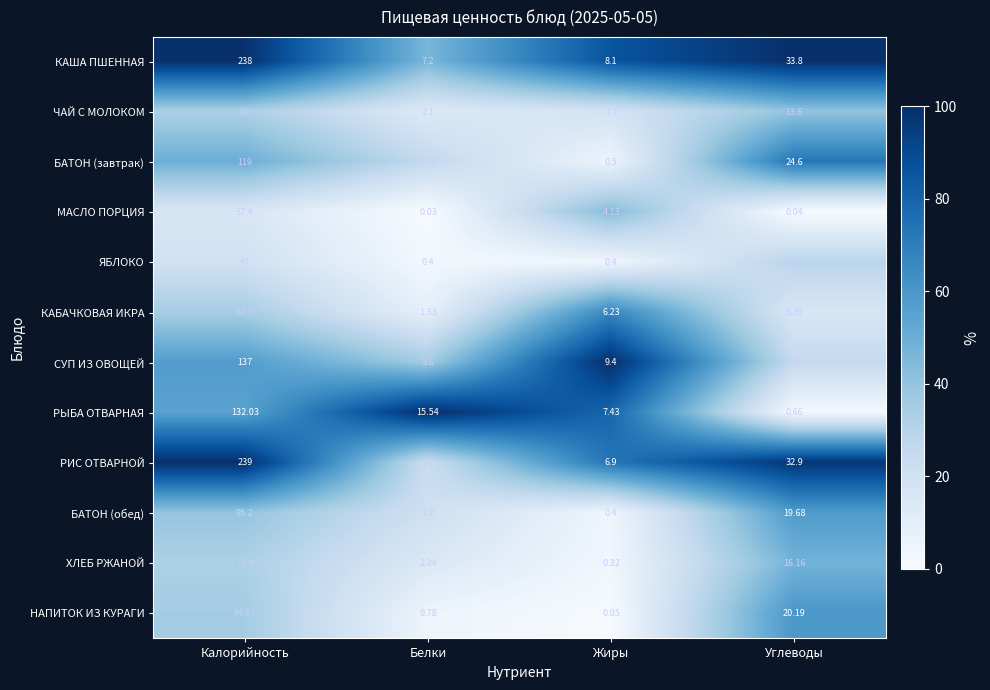

List the series in order of their peak value, lowest first.

МАСЛО ПОРЦИЯ, ЯБЛОКО, ХЛЕБ РЖАНОЙ, ЧАЙ С МОЛОКОМ, КАБАЧКОВАЯ ИКРА, НАПИТОК ИЗ КУРАГИ, БАТОН (обед), БАТОН (завтрак), РЫБА ОТВАРНАЯ, СУП ИЗ ОВОЩЕЙ, КАША ПШЕННАЯ, РИС ОТВАРНОЙ